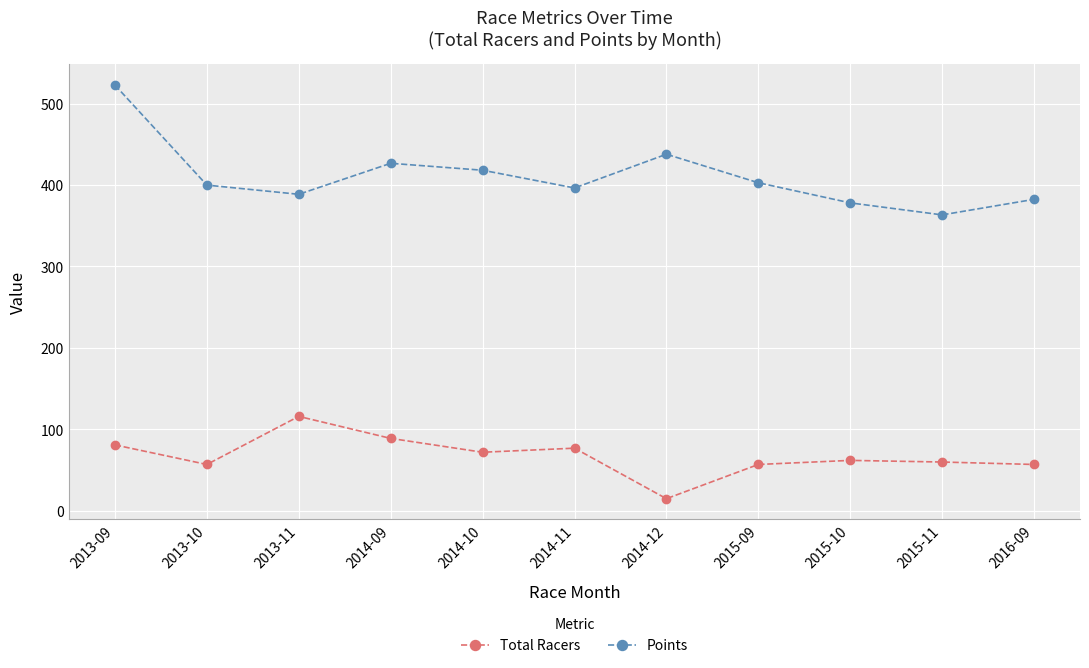

How many interior local peaks does the Total Racers series have?

3